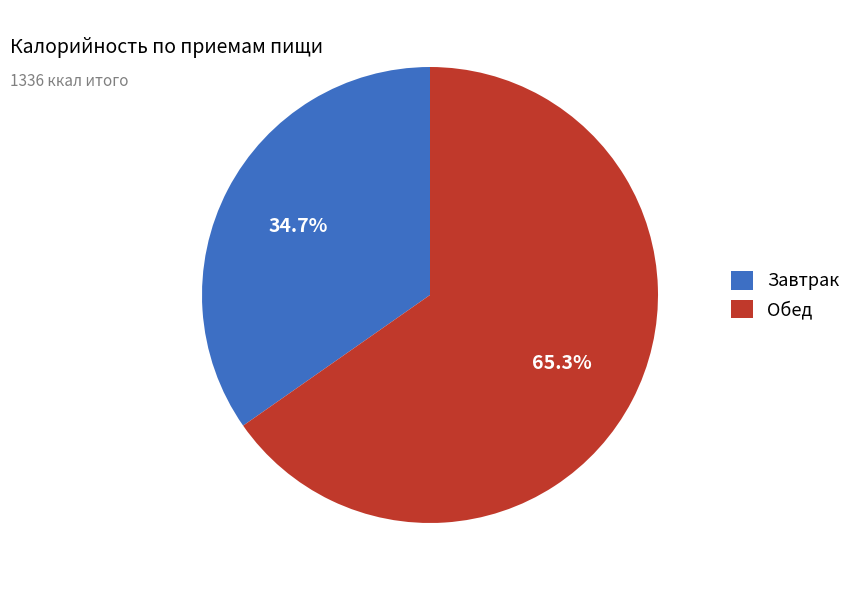

Which category has the smallest portion of the pie?

Завтрак